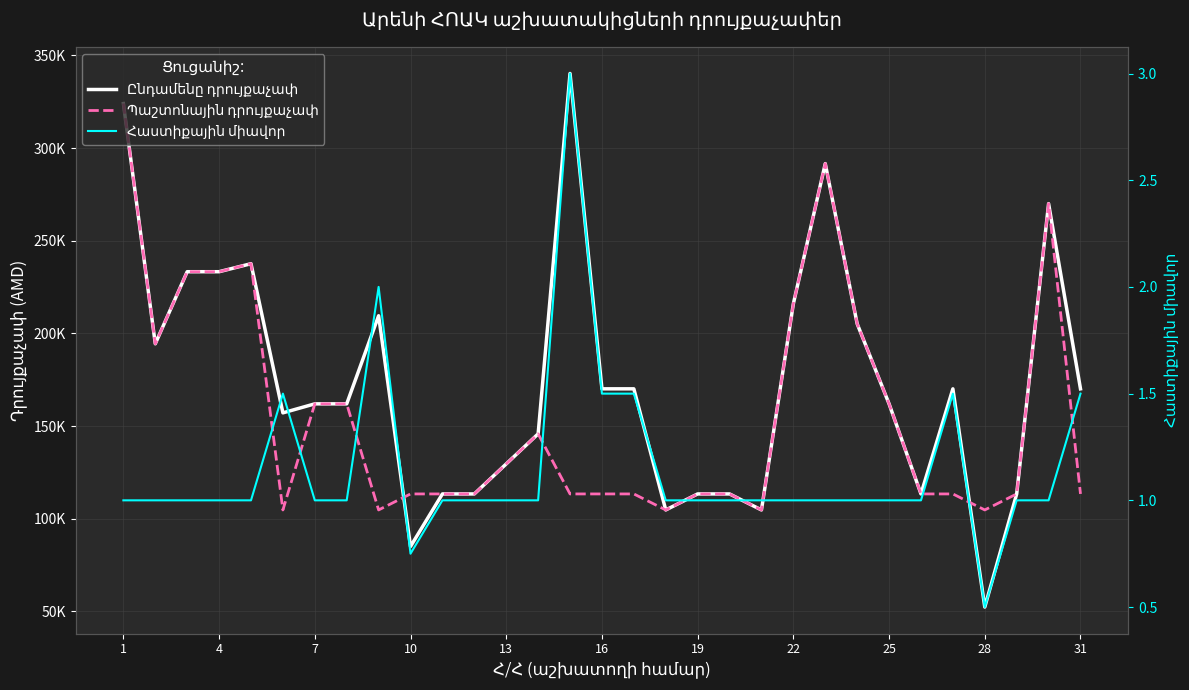

Rank the series by their maximum value, from lowest to highest.

Հաստիքային միավոր, Պաշտոնային դրույքաչափ, Ընդամենը դրույքաչափ